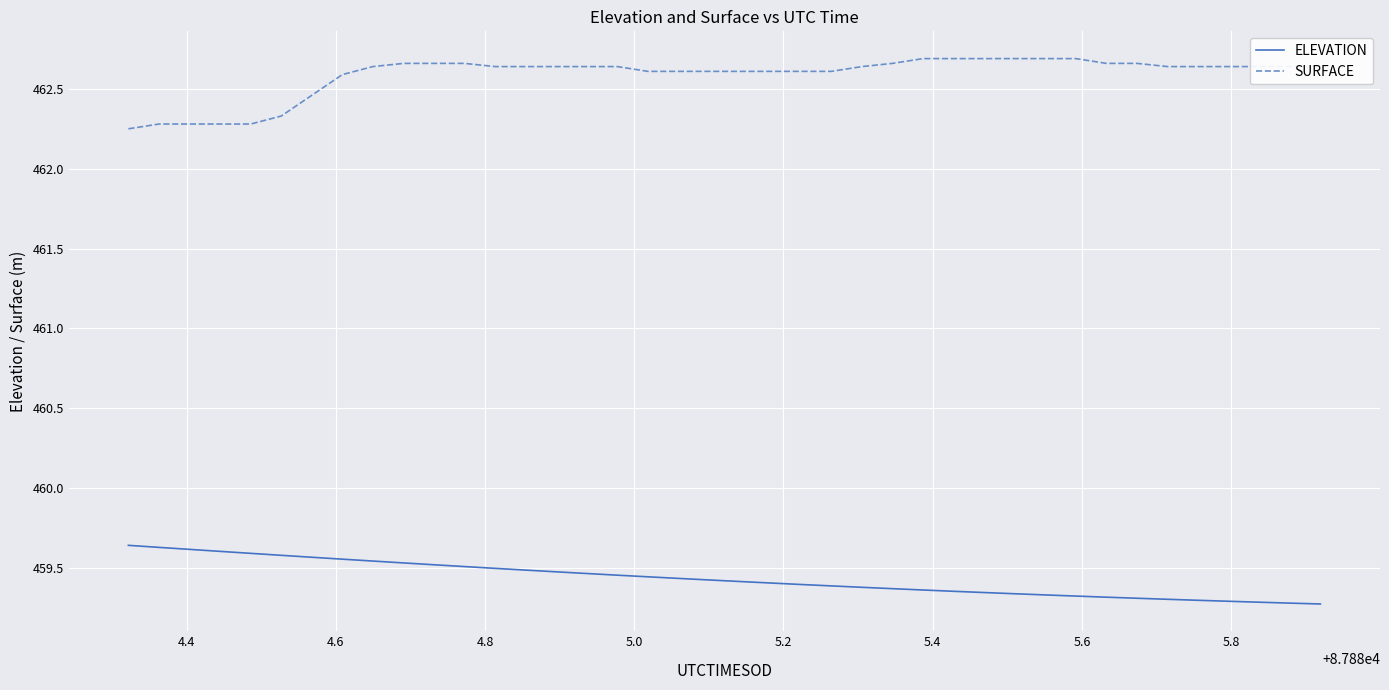

At how many categories does at least one series exceed 460?

40